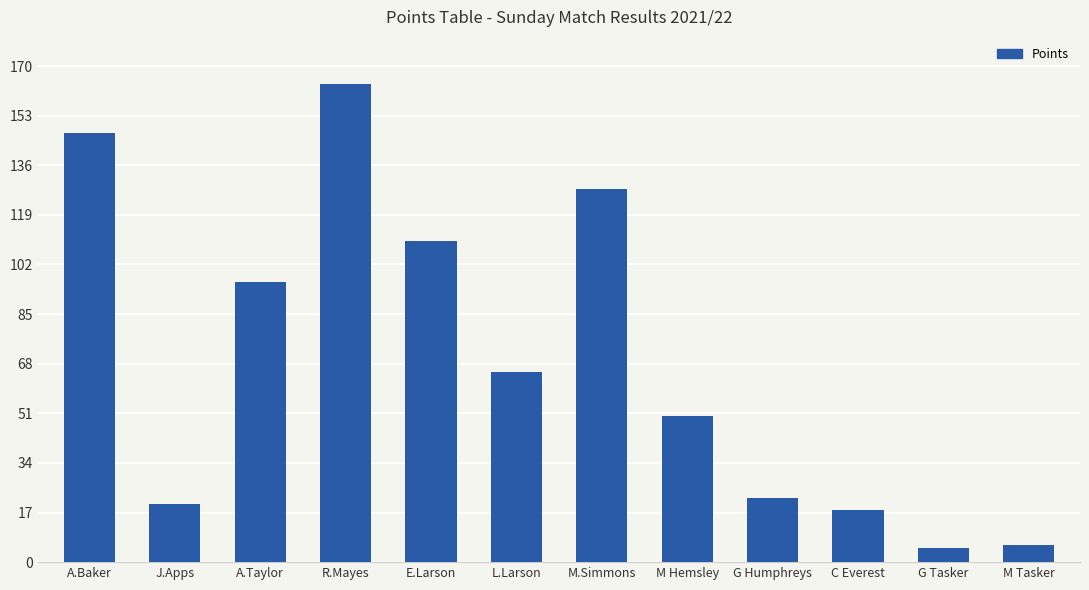

Reading left to right, what are all the values shown in this chart?

A.Baker=147	J.Apps=20	A.Taylor=96	R.Mayes=164	E.Larson=110	L.Larson=65	M.Simmons=128	M Hemsley=50	G Humphreys=22	C Everest=18	G Tasker=5	M Tasker=6